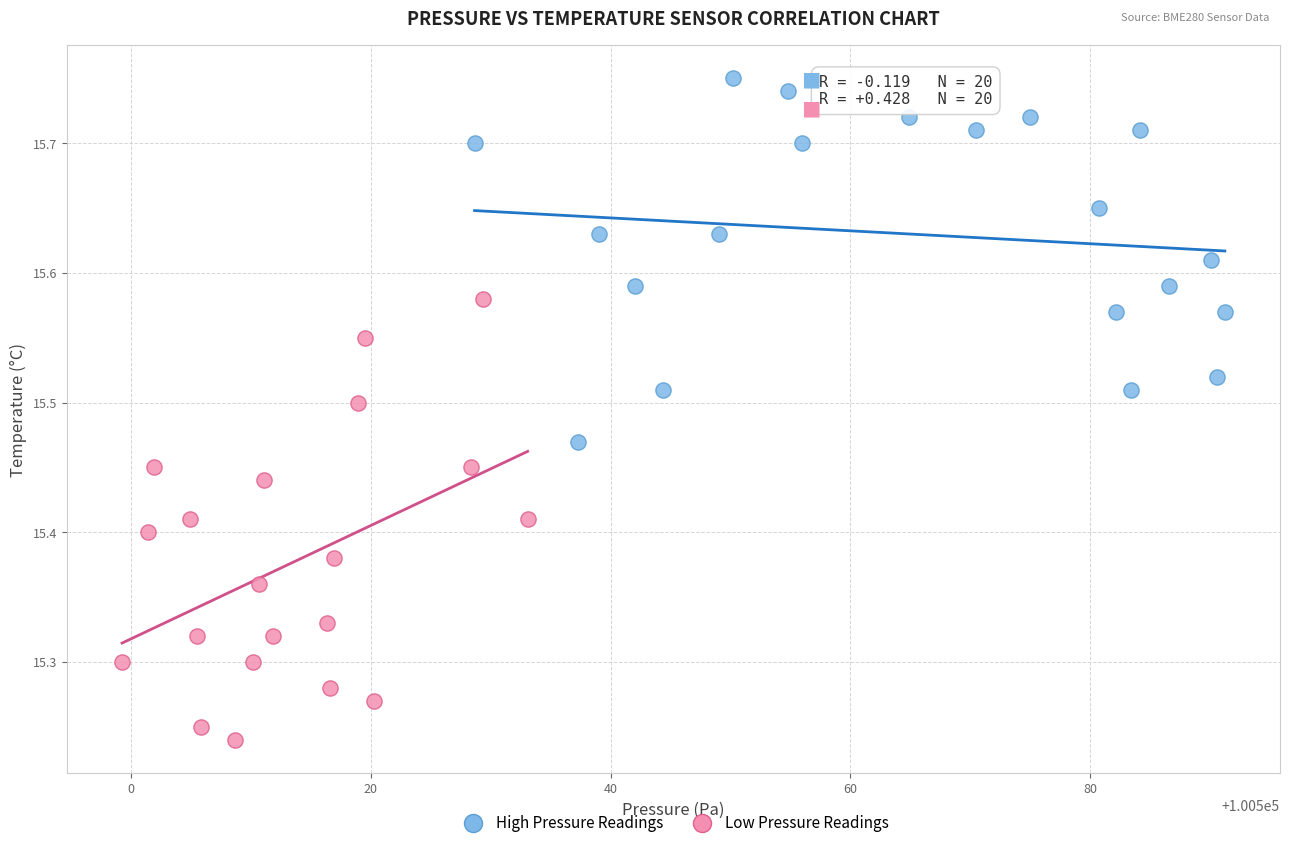

Which series reaches the minimum Y coordinate?

Low Pressure Readings